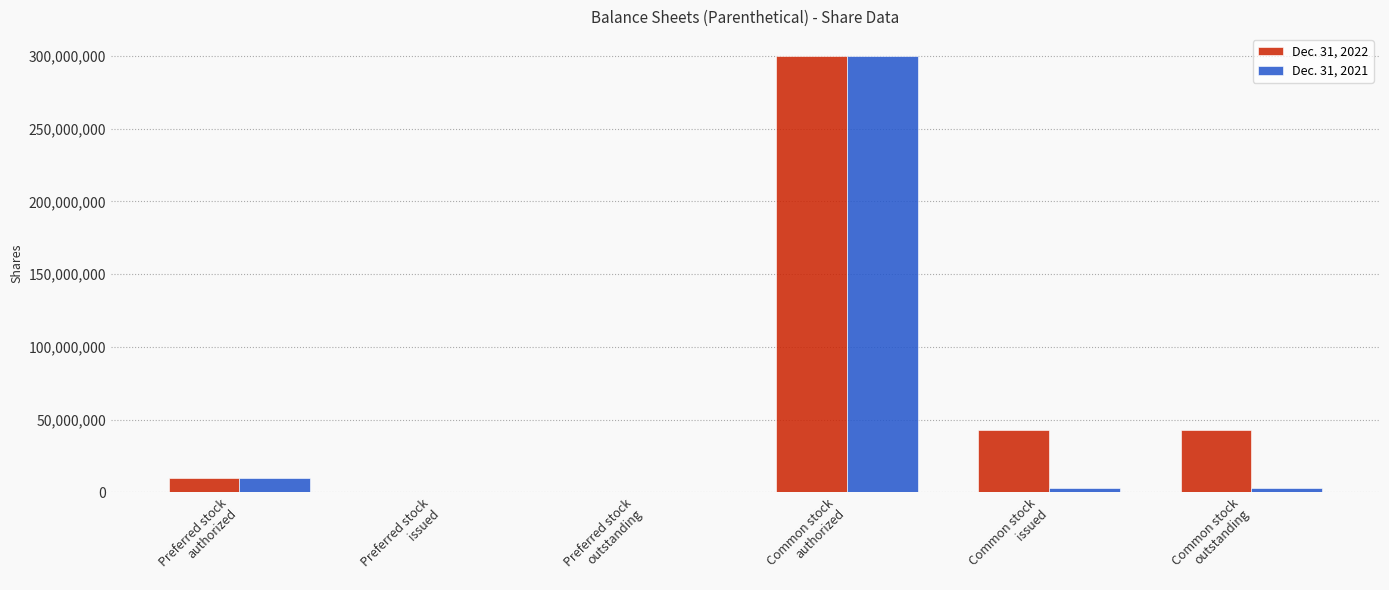

What is the approximate value of Dec. 31, 2021 at Common stock
authorized?

300000000